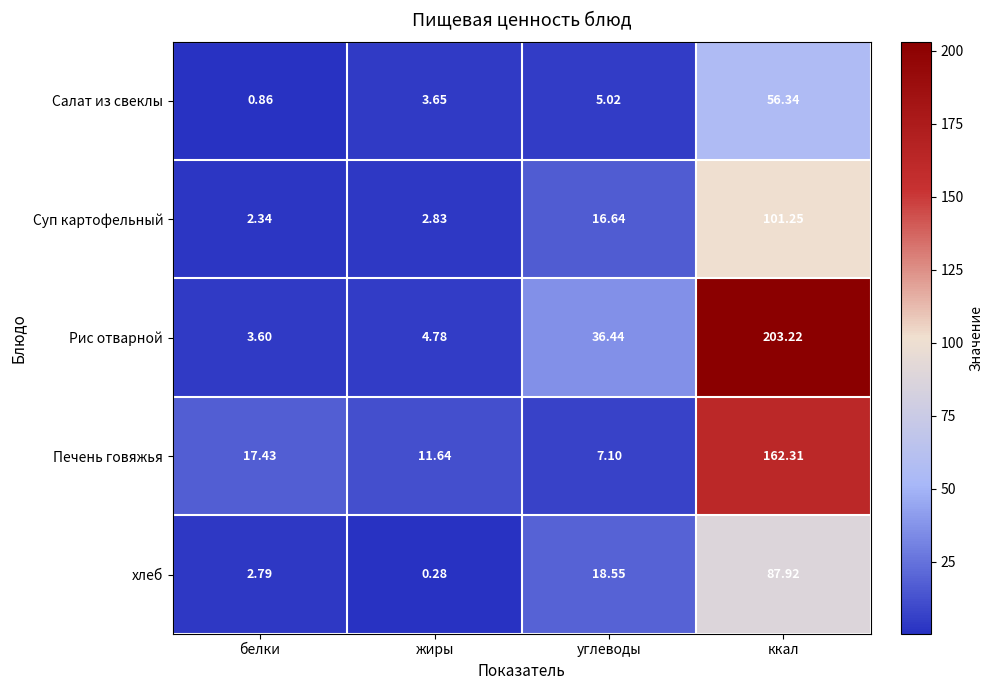

What is the spread (max minus min) of values at углеводы?

31.4